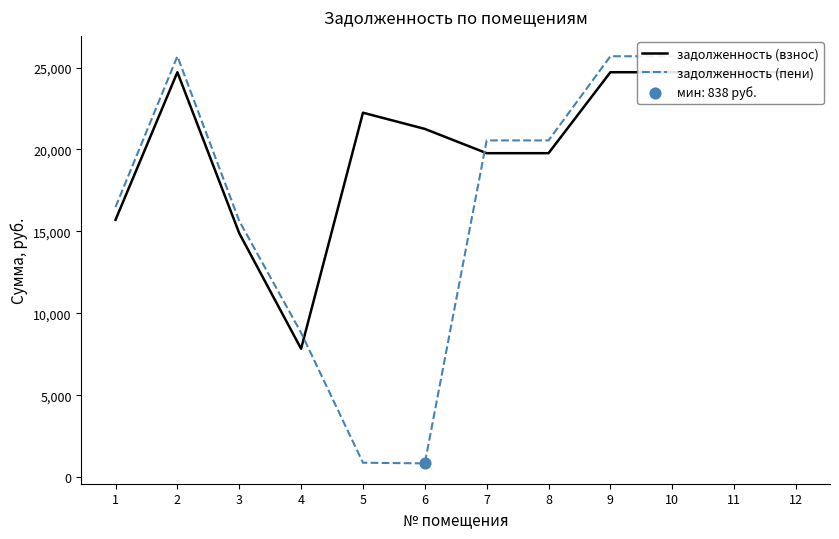

Which series has the largest total across all categories?

задолженность (взнос)